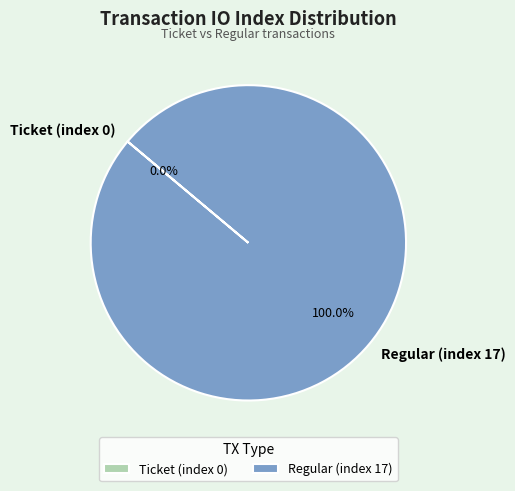

How many segments does this pie chart have?

2